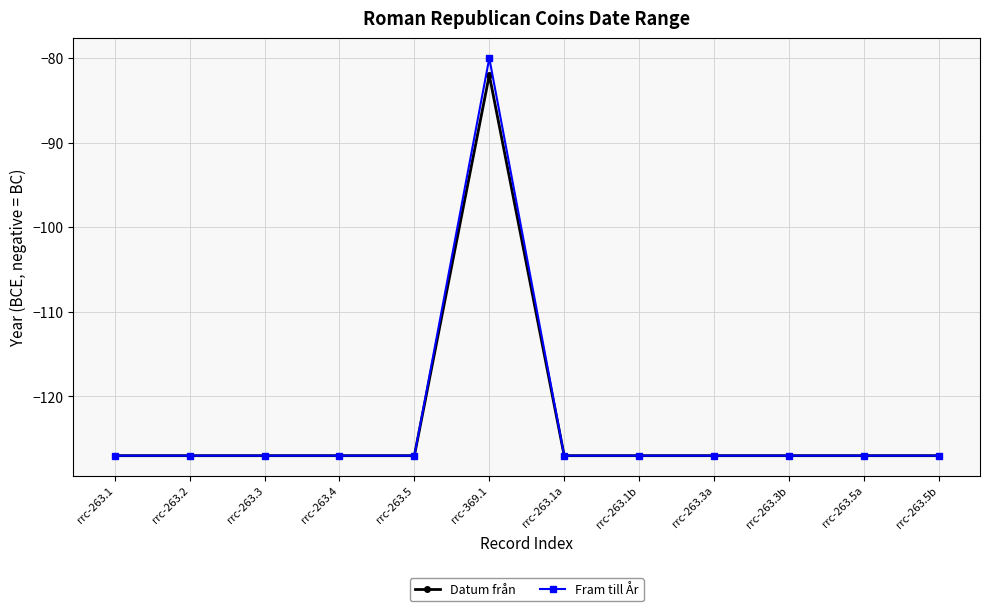

Rank the series by their maximum value, from highest to lowest.

Fram till År, Datum från